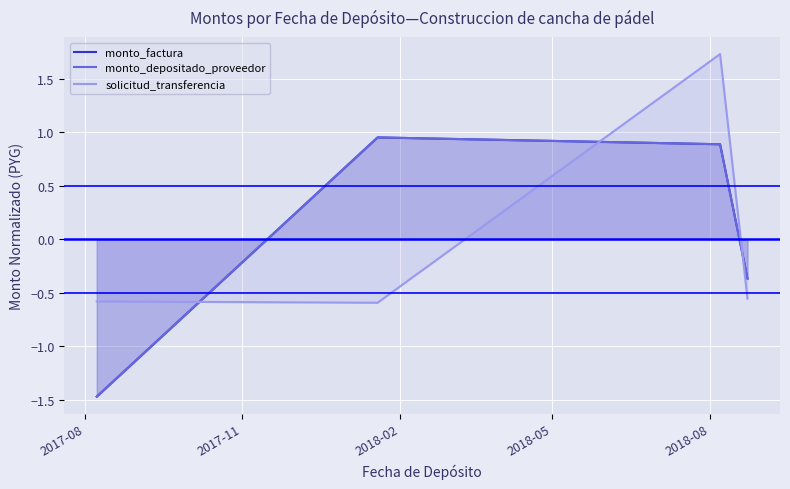

At how many categories does at least one series exceed 0?

2